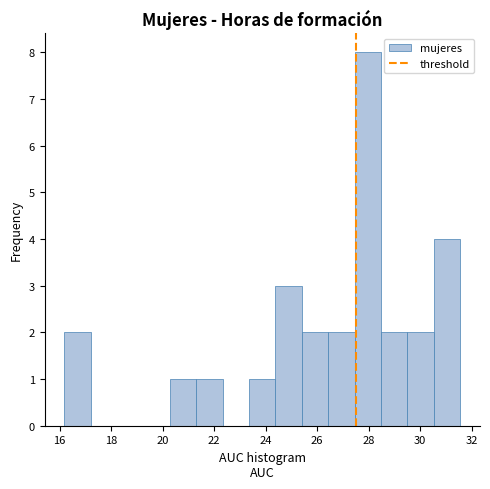

What is the height of the bar covering 26.4 to 27.4 on the x-axis? Neither the bar edges nor the heights are printed on the chart, so give them approximately, as read against the axes.

2